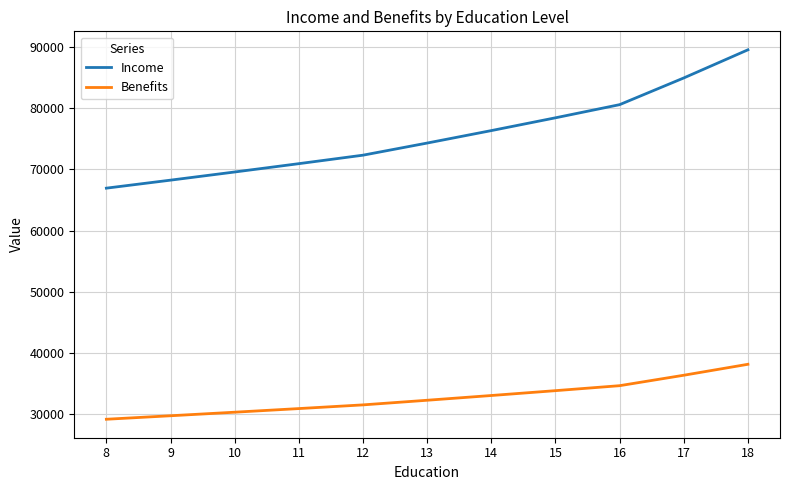

Does the chart have visible grid lines?

Yes